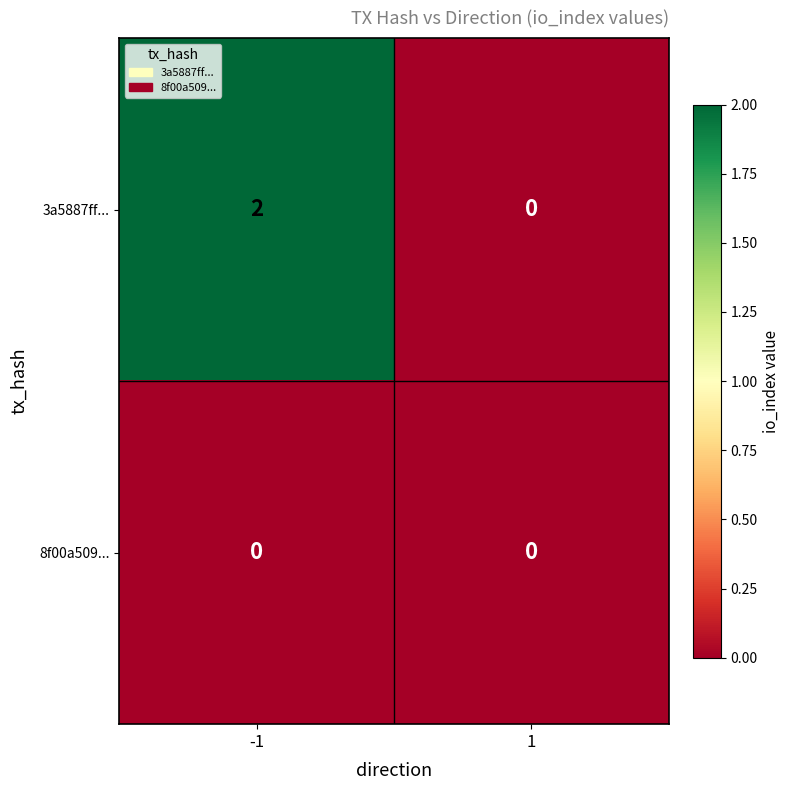

Rank the series at -1 from lowest to highest value.

8f00a509..., 3a5887ff...